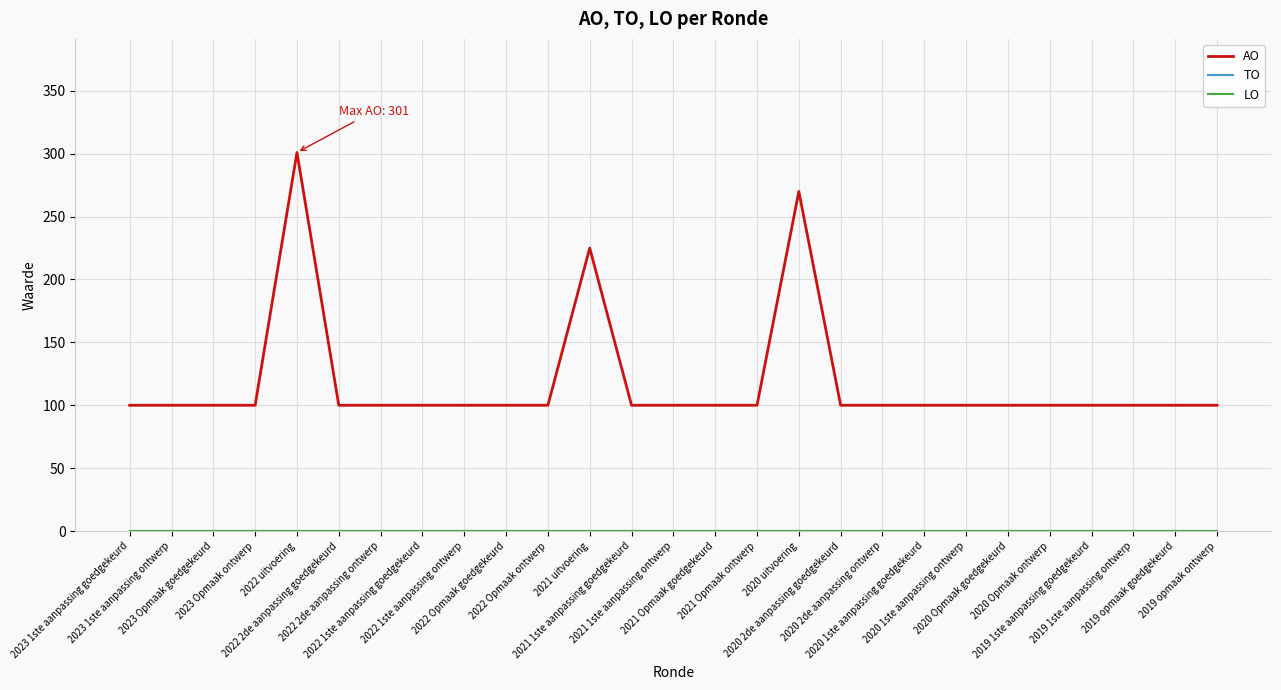

Is the value of TO at 2019 1ste aanpassing goedgekeurd greater than the value of AO at 2019 1ste aanpassing goedgekeurd?

No